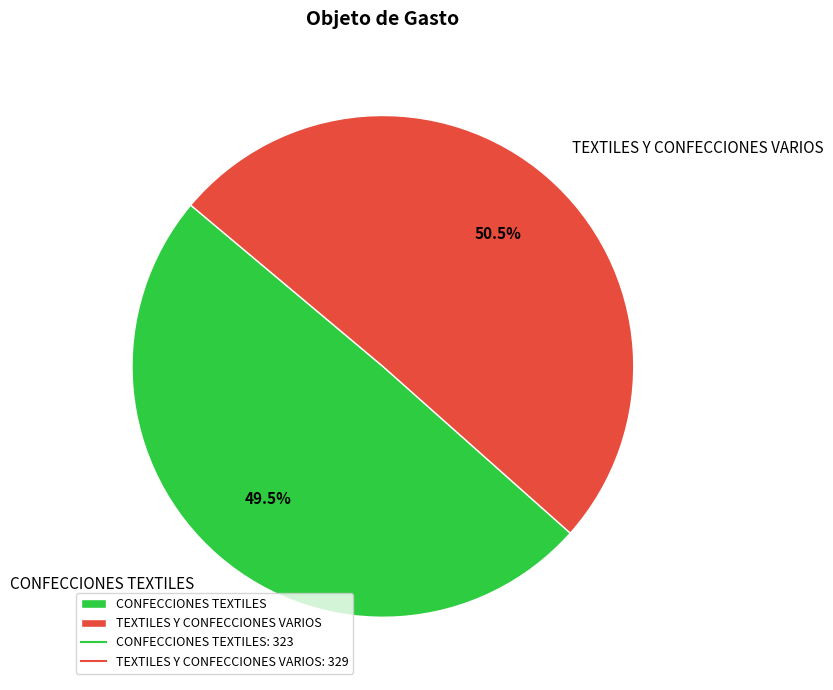

Which has a higher value, CONFECCIONES TEXTILES or TEXTILES Y CONFECCIONES VARIOS?

TEXTILES Y CONFECCIONES VARIOS